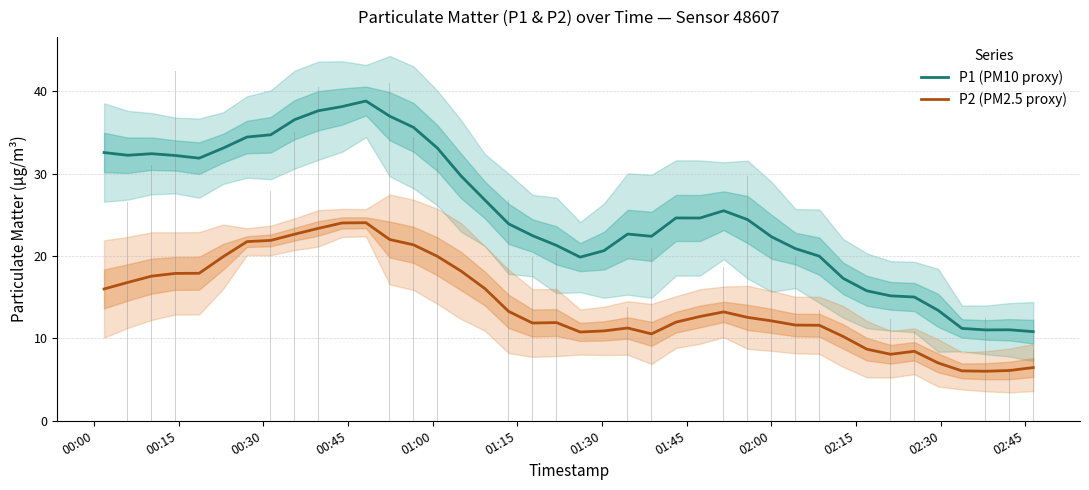

What is the maximum value for P2 (PM2.5 proxy)?

24.1